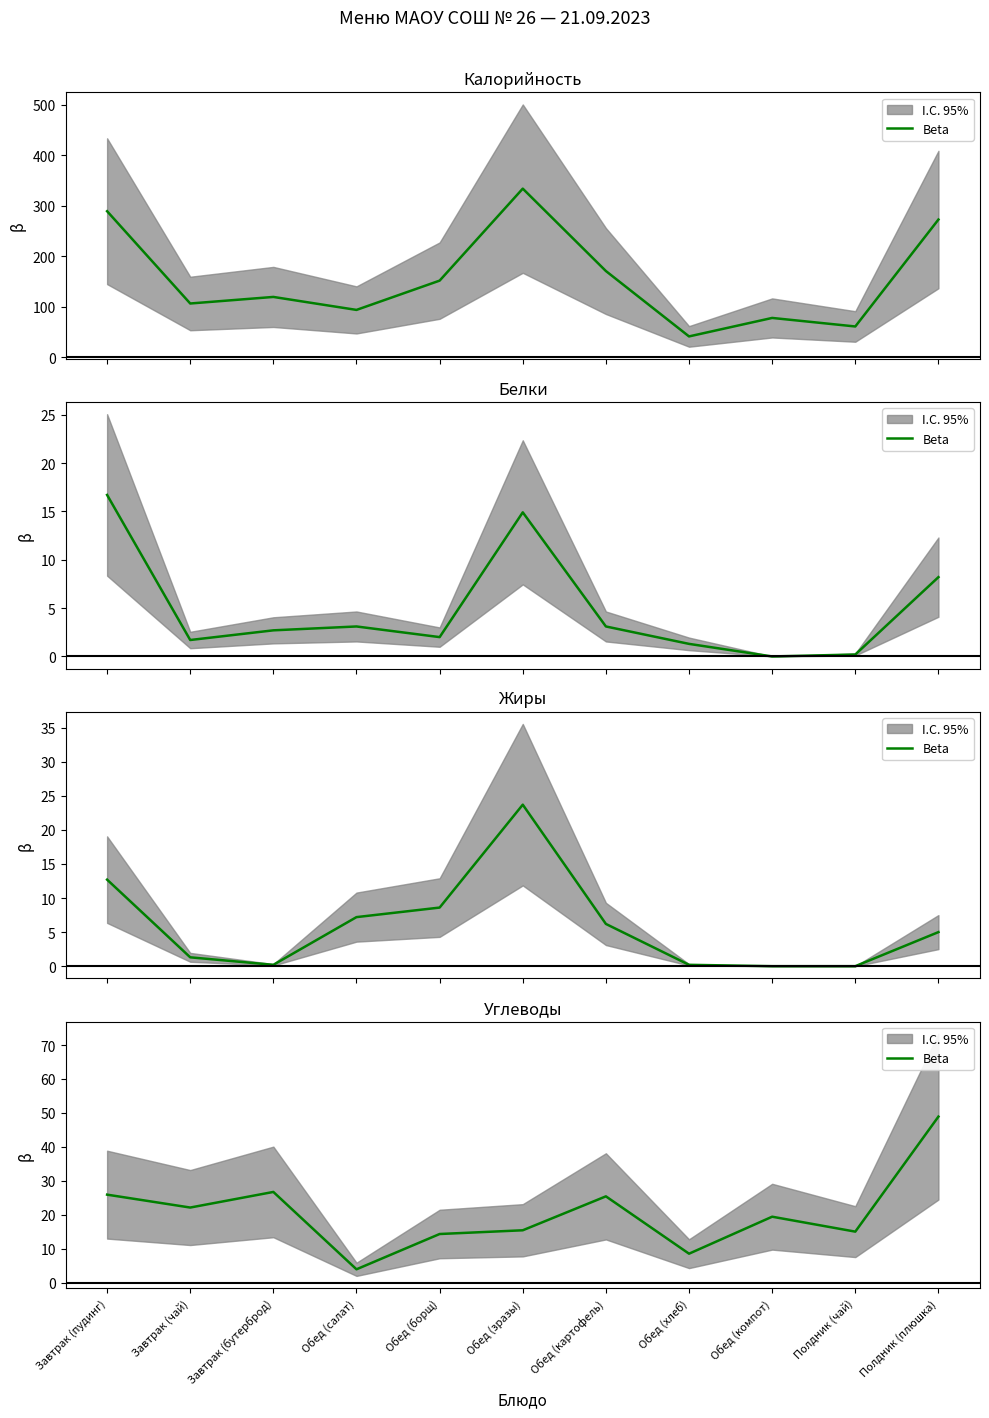

Which label corresponds to the largest value in the chart?

Полдник (плюшка)